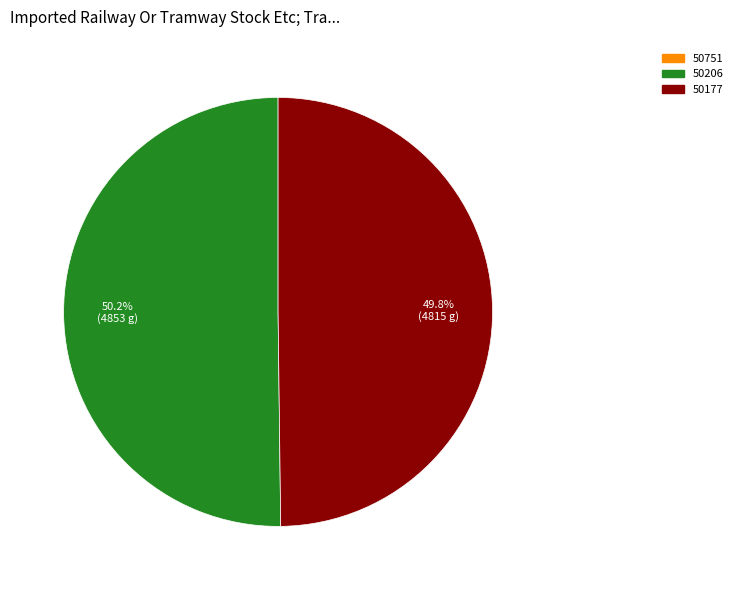

Does any single category account for the majority?

Yes